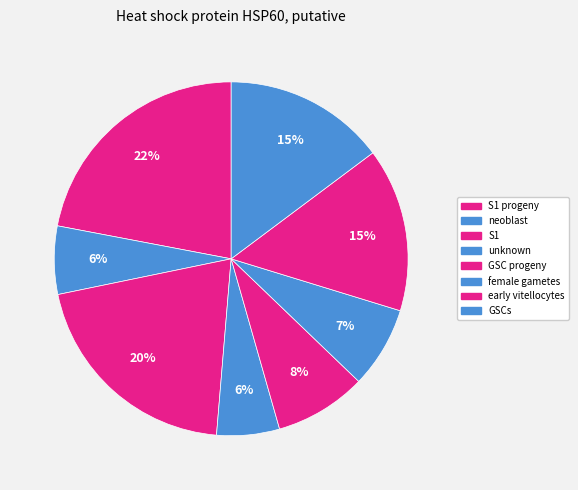

Rank the categories by value from lowest to highest.

unknown, neoblast, female gametes, GSC progeny, GSCs, early vitellocytes, S1, S1 progeny